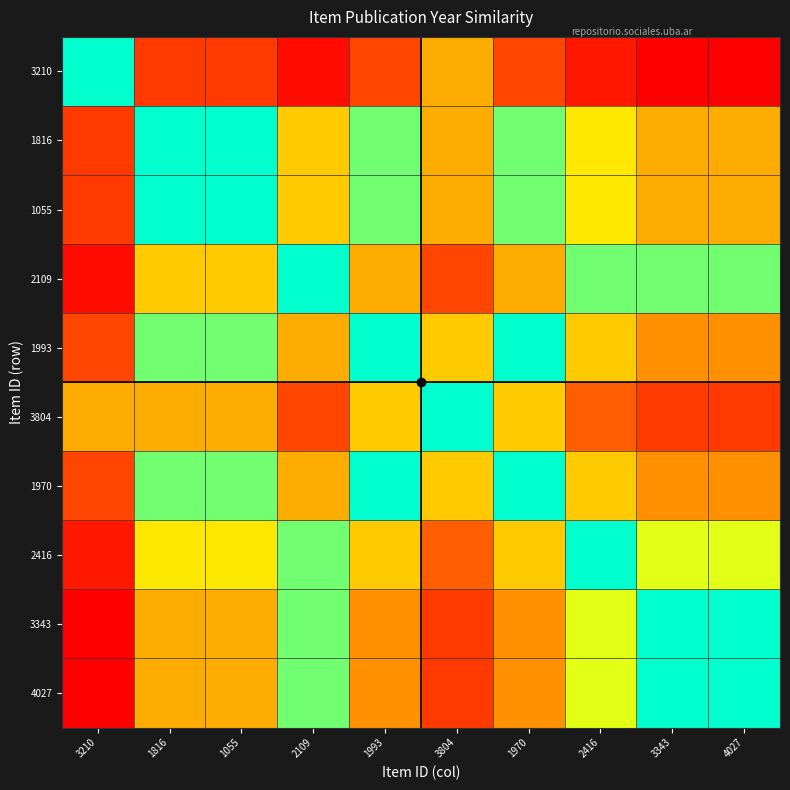

Which has a higher value, 1055 or 1970?

1055